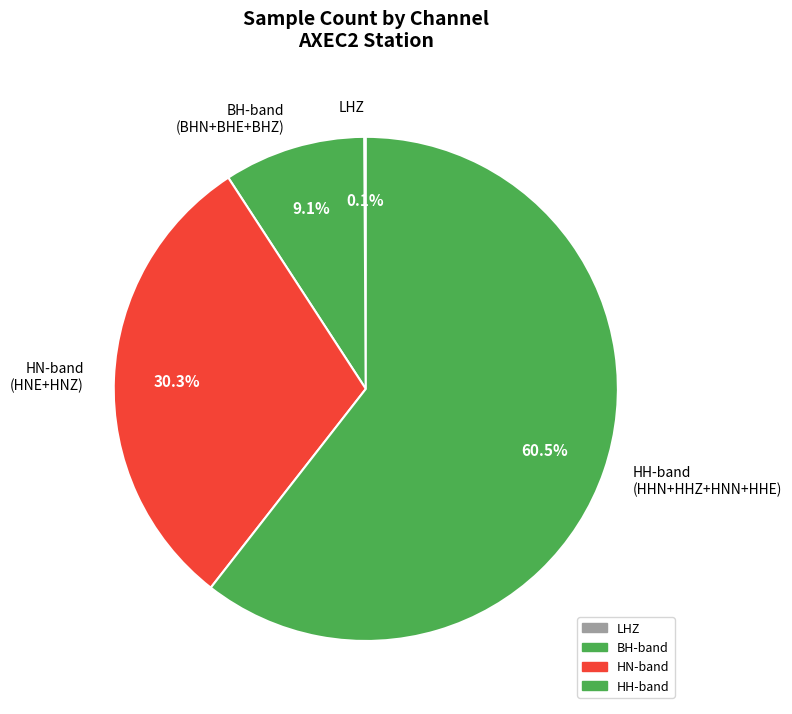

What percentage do HN-band (HNE+HNZ) and HH-band (HHN+HHZ+HNN+HHE) together represent?

90.8%